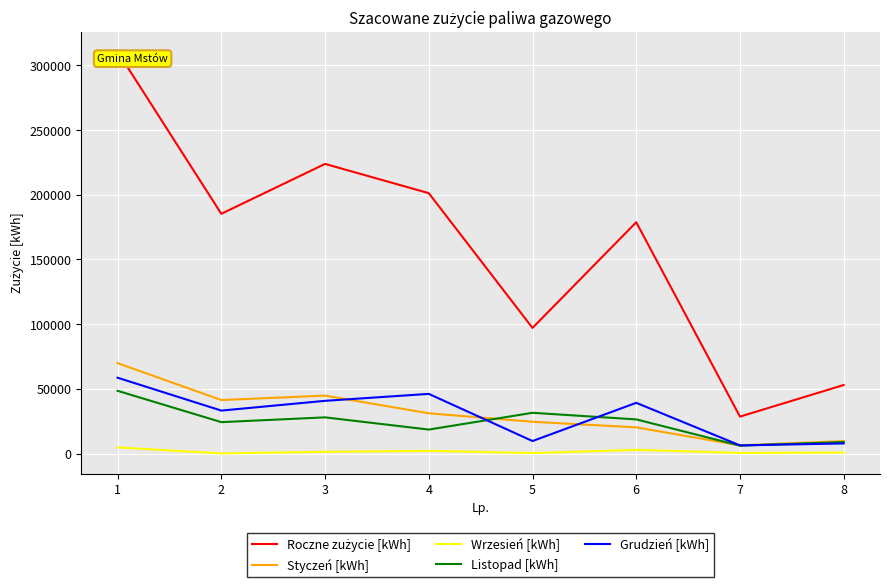

What is the greatest value displayed?

310471